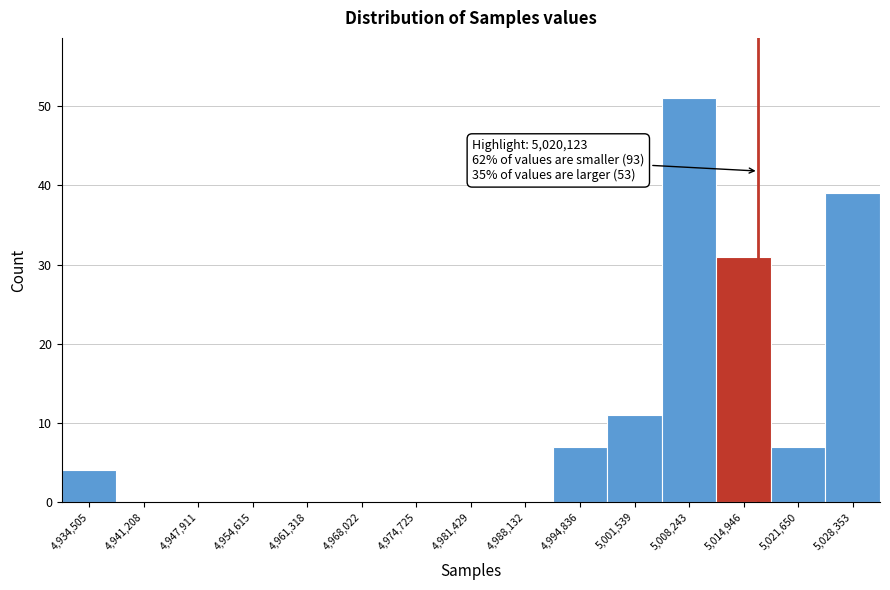

Reading left to right, transcribe all the data shown in this chart.

4,934,505=4	4,941,208=0	4,947,911=0	4,954,615=0	4,961,318=0	4,968,022=0	4,974,725=0	4,981,429=0	4,988,132=0	4,994,836=7	5,001,539=11	5,008,243=51	5,014,946=31	5,021,650=7	5,028,353=39